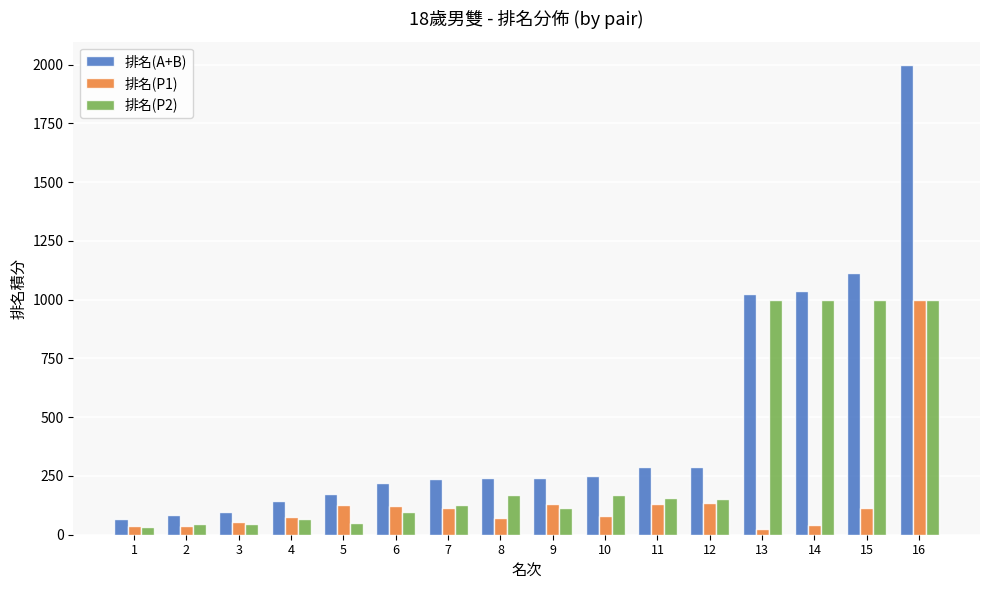

Rank the series by their average value, from lowest to highest.

排名(P1), 排名(P2), 排名(A+B)